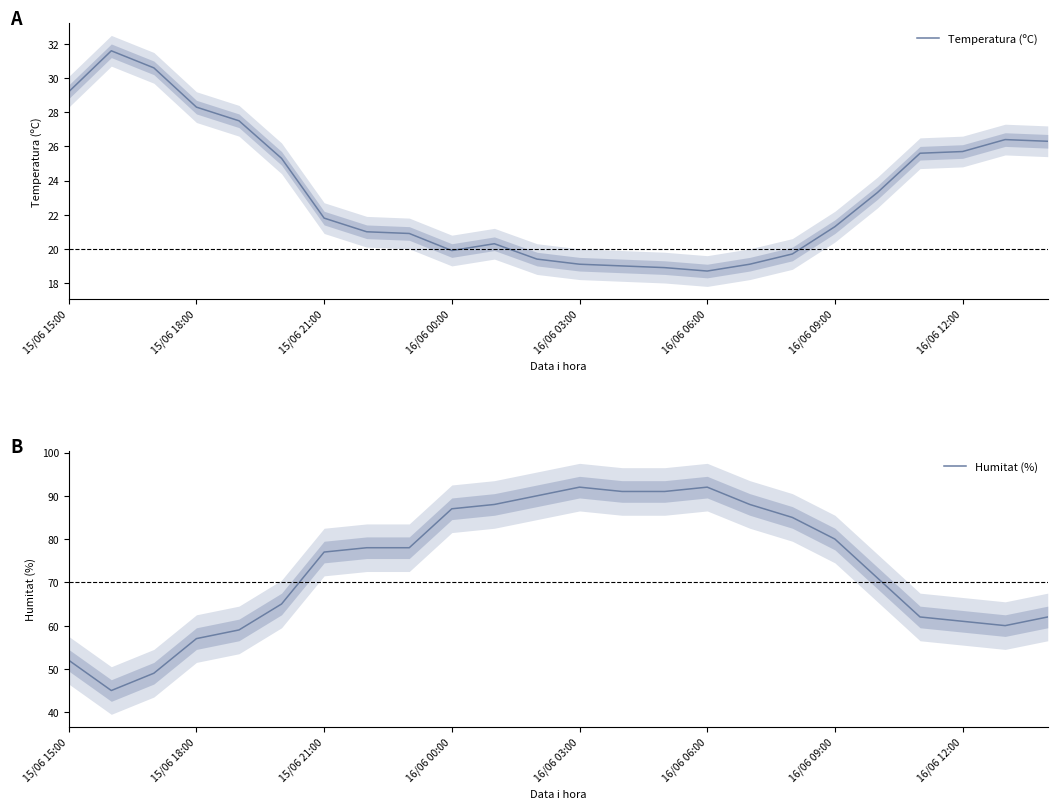

What is the maximum value for Temperatura (ºC)?

31.6